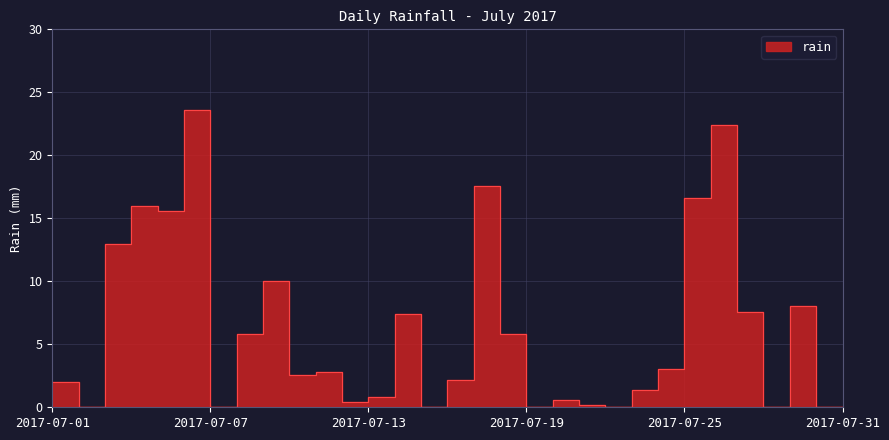

Which has a higher value, 2017-07-31 or 2017-07-17?

2017-07-17